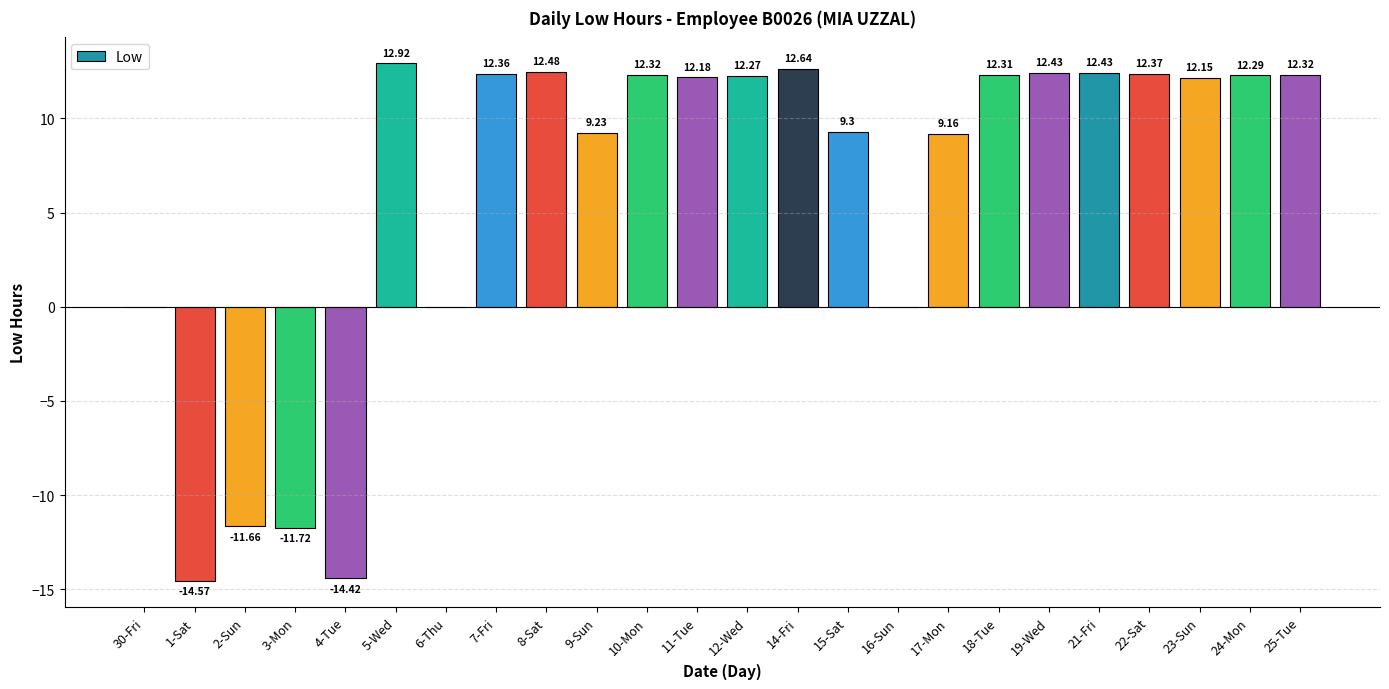

What is the sum of all values?

148.8